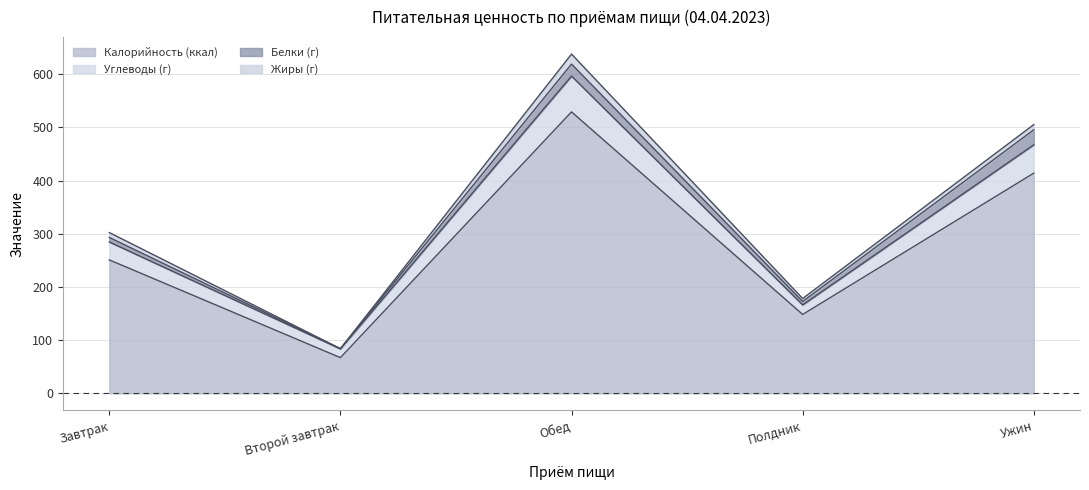

At how many categories does at least one series exceed 94?

4